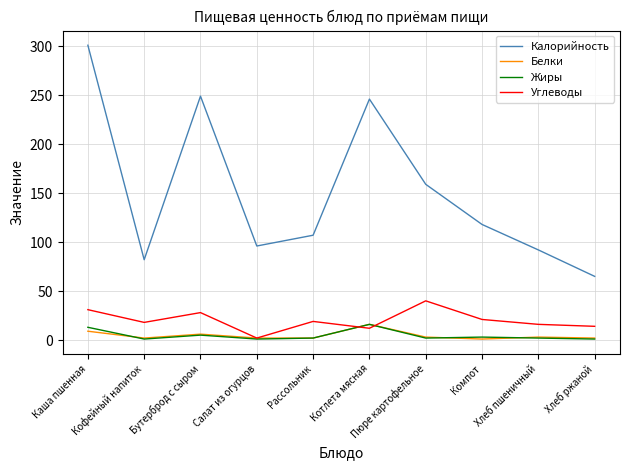

What is the smallest value displayed?

1